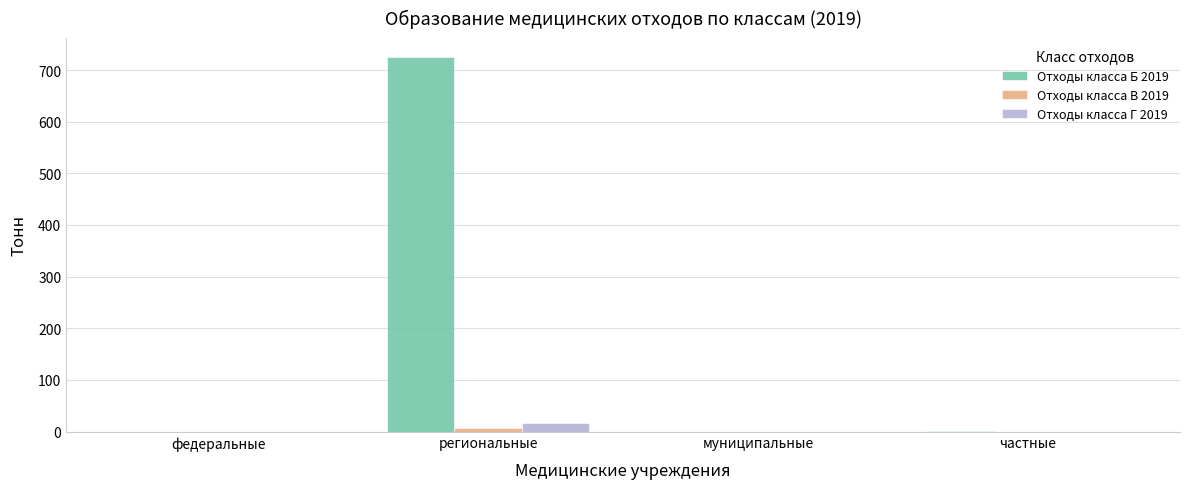

At which category is the sum across all series the highest?

региональные